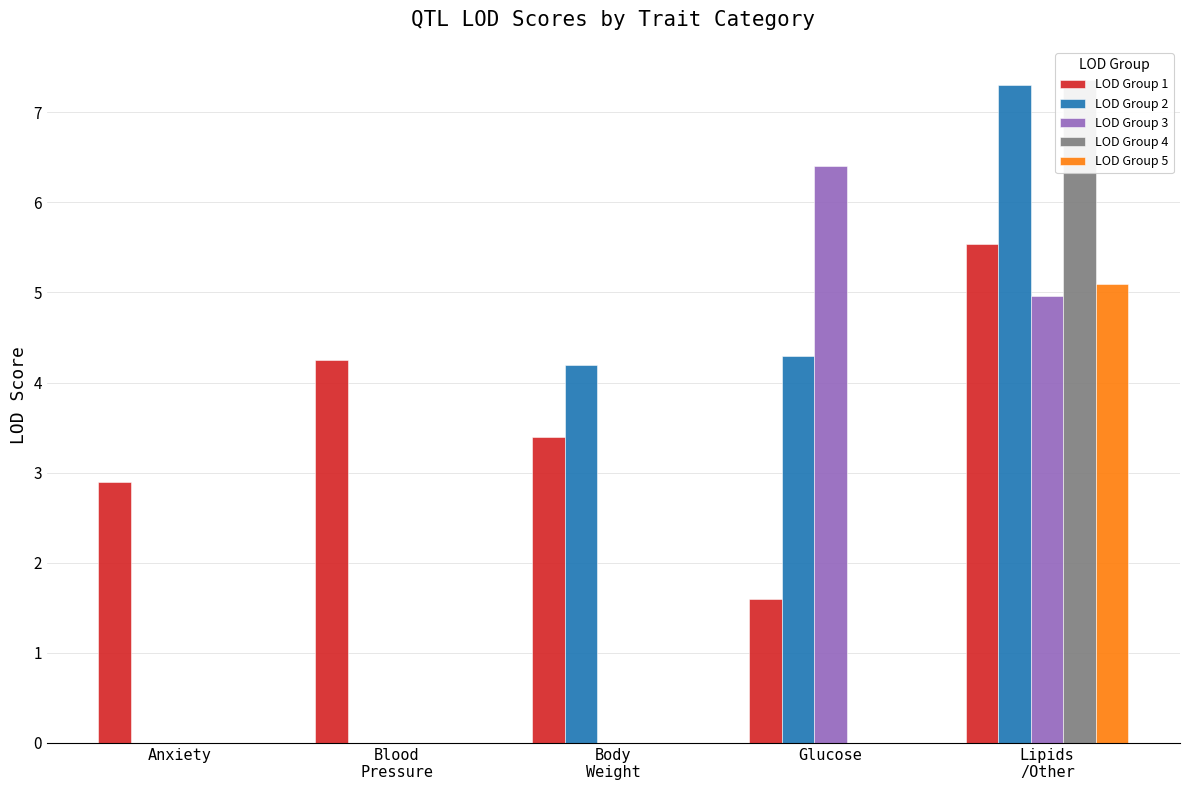

The LOD Group 4 series shows 0.0 at Glucose. True or false?

True